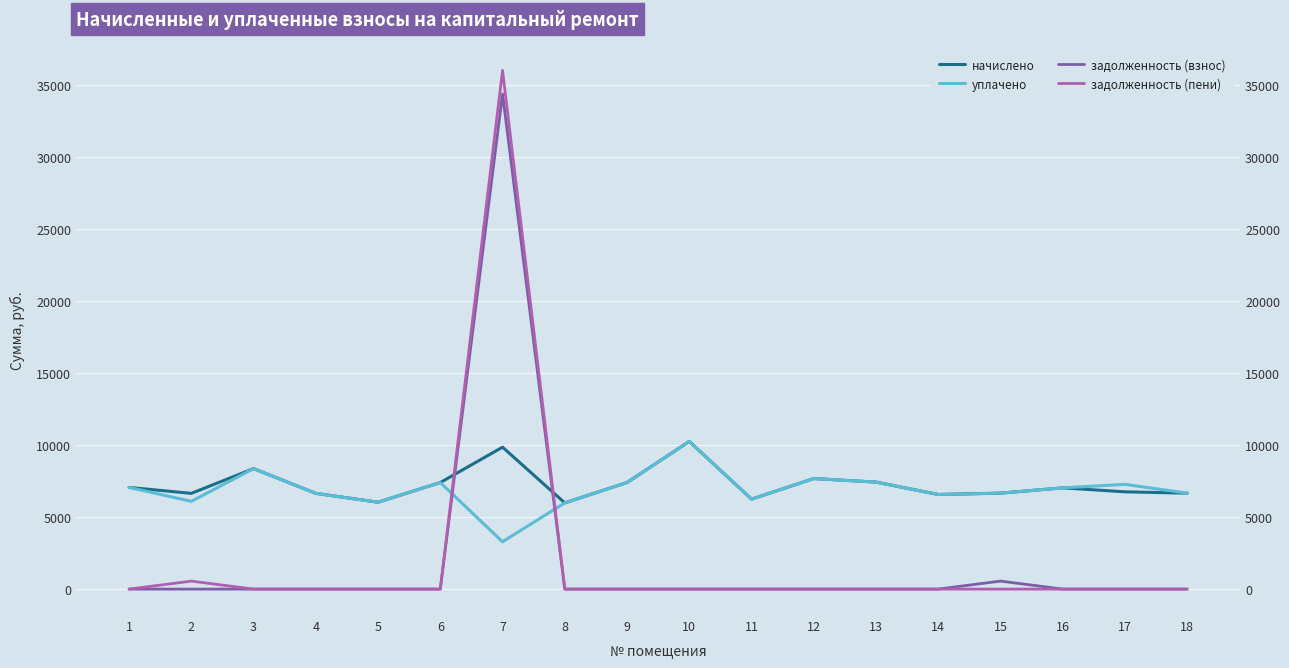

In задолженность (взнос), how many points are higher than both neighbors (excluding endpoints)?

2